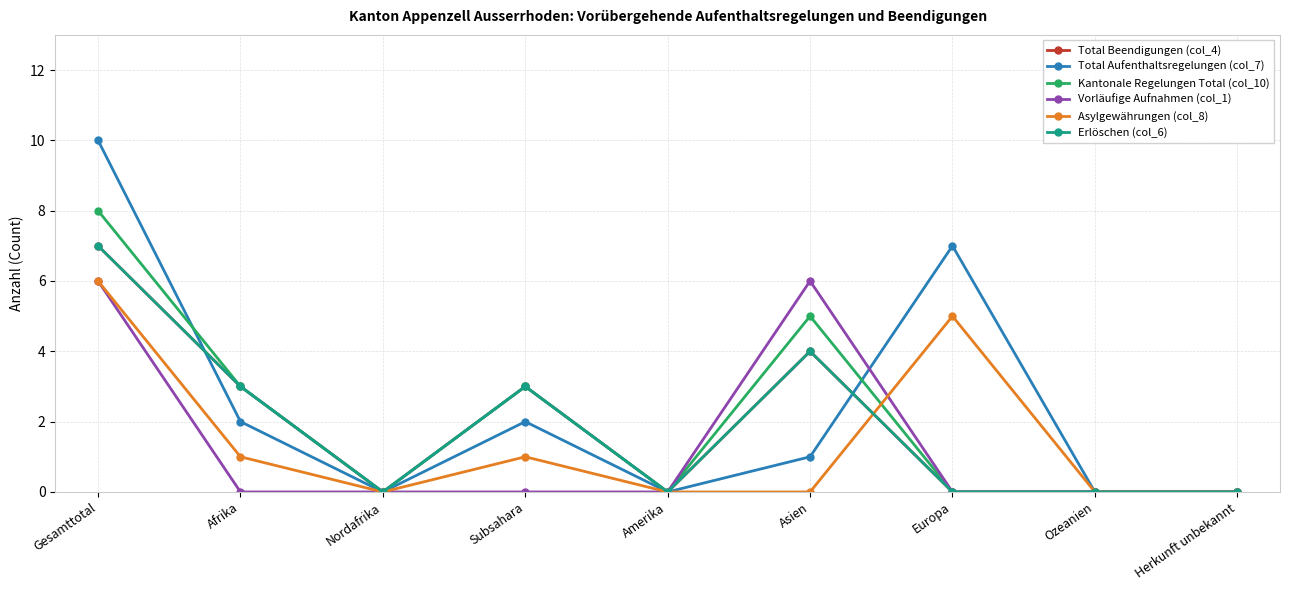

Is this an area chart (filled region under the line)?

No